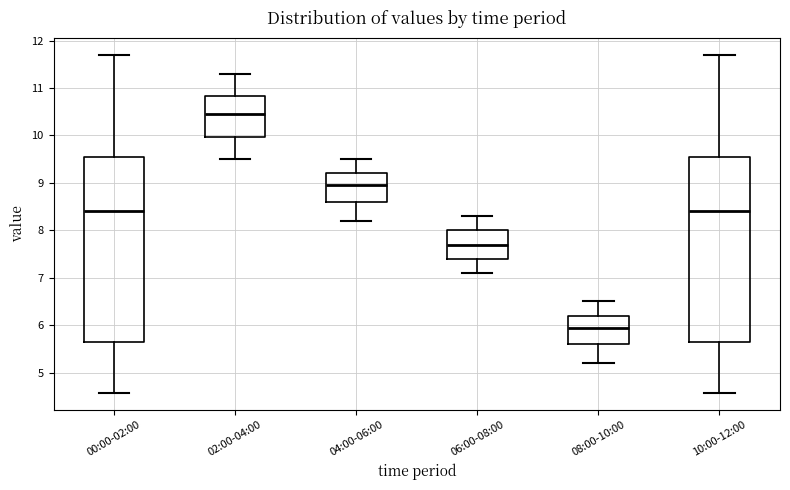

Reading left to right, read every box against the y-axis: the position of its median line, the range the box covers, and the ends of its whiskers. The values are not printed on the chart, so give them approximately, as read against the axis.

00:00-02:00: median 8.4, box 5.7 to 9.6, whiskers 4.6 to 11.7
02:00-04:00: median 10.5, box 10.0 to 10.8, whiskers 9.5 to 11.3
04:00-06:00: median 9.0, box 8.6 to 9.2, whiskers 8.2 to 9.5
06:00-08:00: median 7.7, box 7.4 to 8.0, whiskers 7.1 to 8.3
08:00-10:00: median 6.0, box 5.6 to 6.2, whiskers 5.2 to 6.5
10:00-12:00: median 8.4, box 5.7 to 9.6, whiskers 4.6 to 11.7